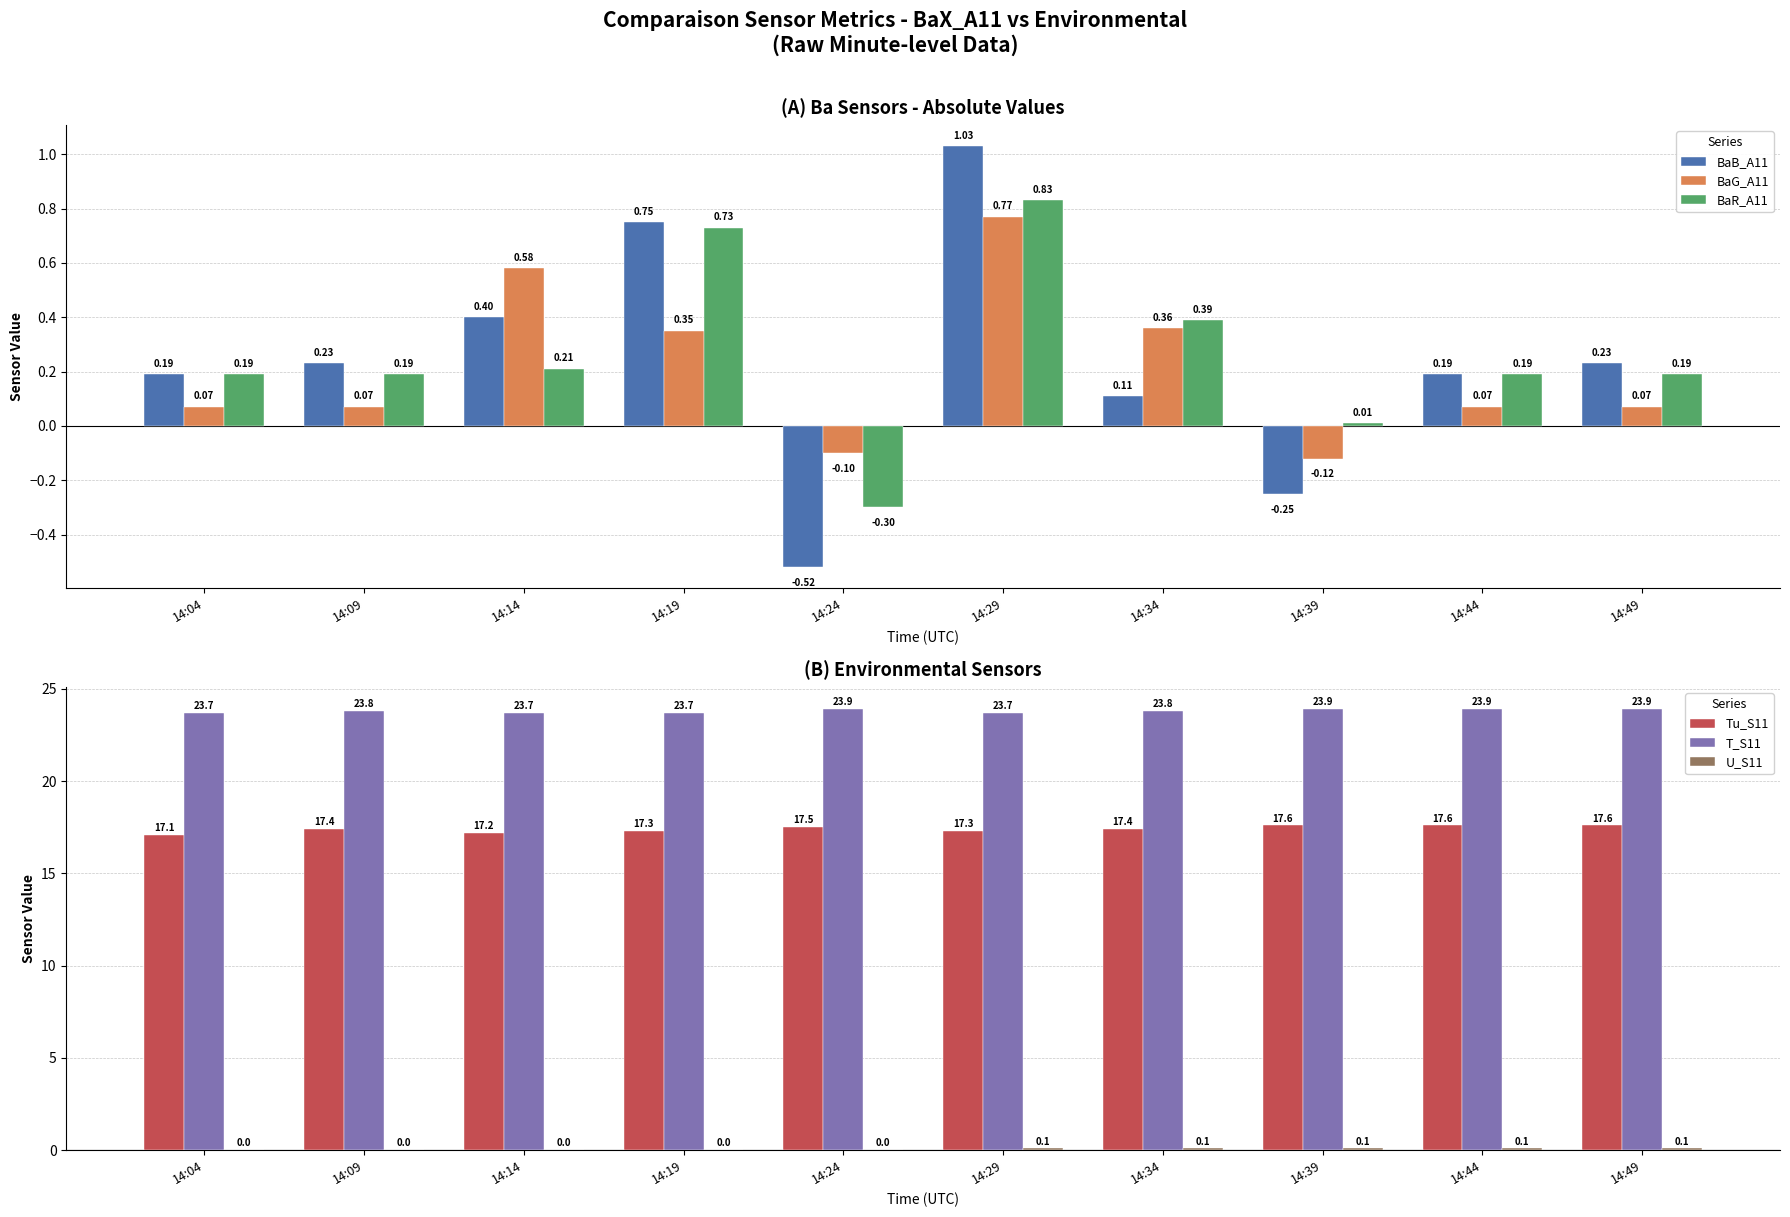

What is the total value across all series at 14:39?

41.2